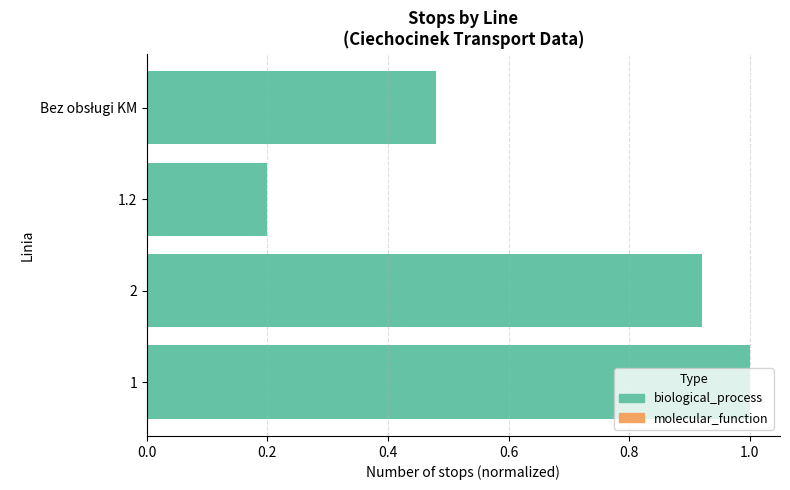

At which label is the value closest to 0?

1.2